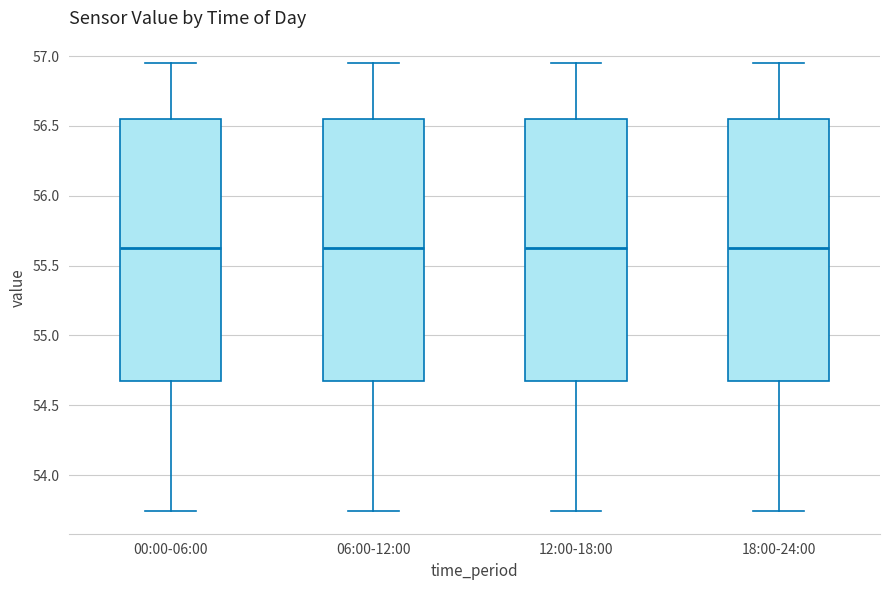

Reading left to right, transcribe this box plot: for each box, give where its median line is, the range the box spans, and where its two whiskers end, as read against the y-axis. The values are not printed on the chart, so give them approximately, as read against the axis.

00:00-06:00: median 55.65, box 54.70 to 56.55, whiskers 53.75 to 56.95
06:00-12:00: median 55.65, box 54.70 to 56.55, whiskers 53.75 to 56.95
12:00-18:00: median 55.65, box 54.70 to 56.55, whiskers 53.75 to 56.95
18:00-24:00: median 55.65, box 54.70 to 56.55, whiskers 53.75 to 56.95